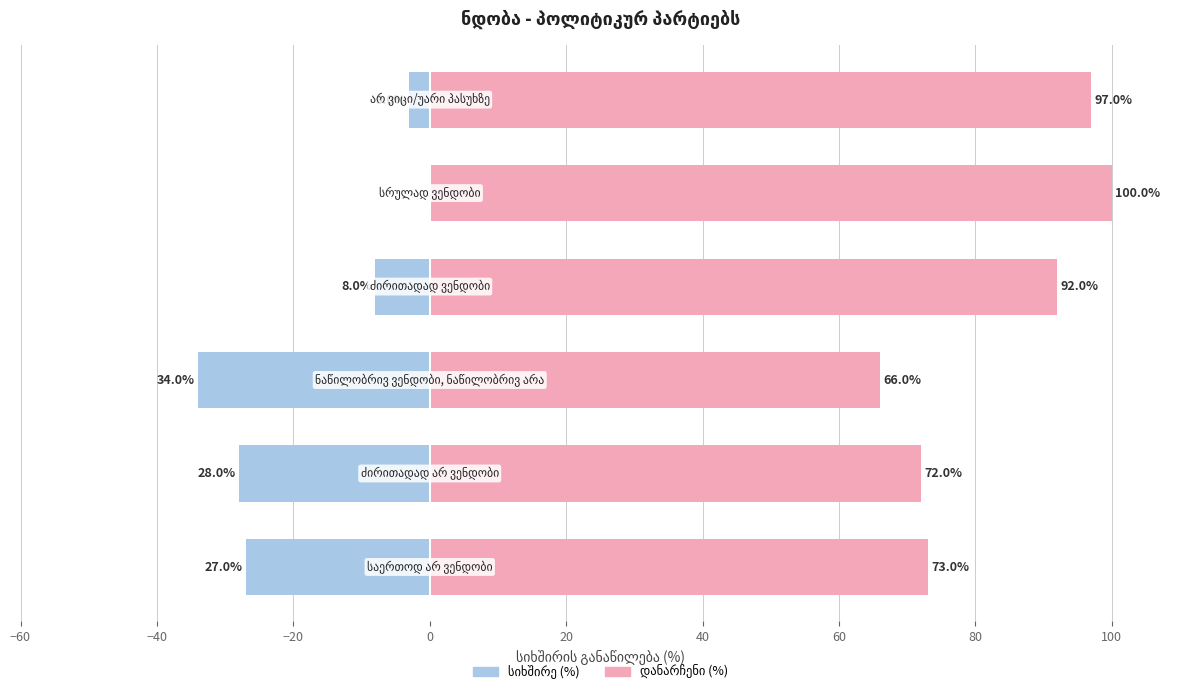

The value of დანარჩენი (%) at 40 is 97. True or false?

True